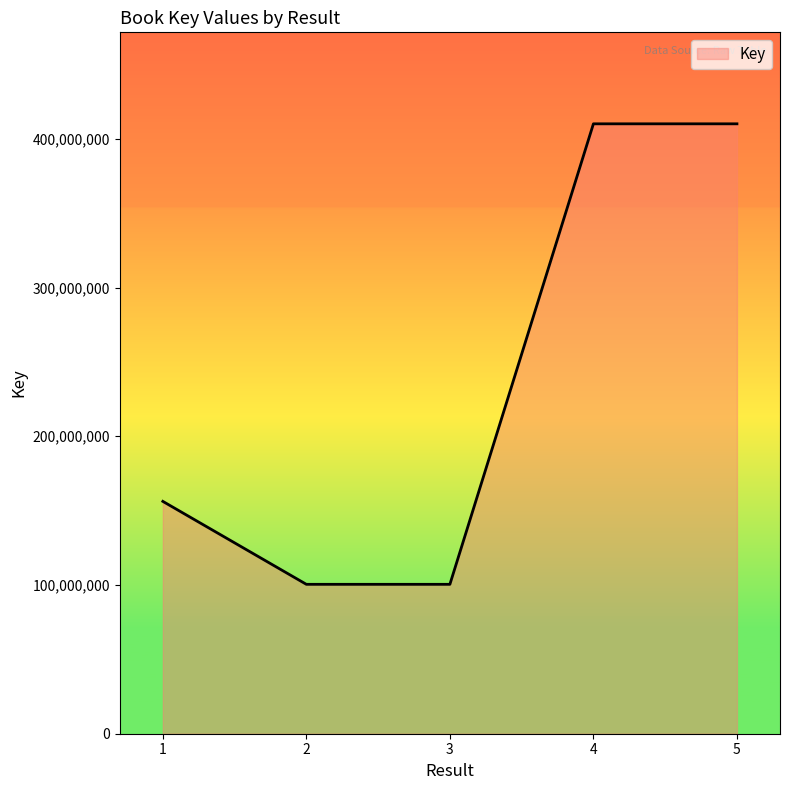

What is the minimum value shown in the chart?

100441990